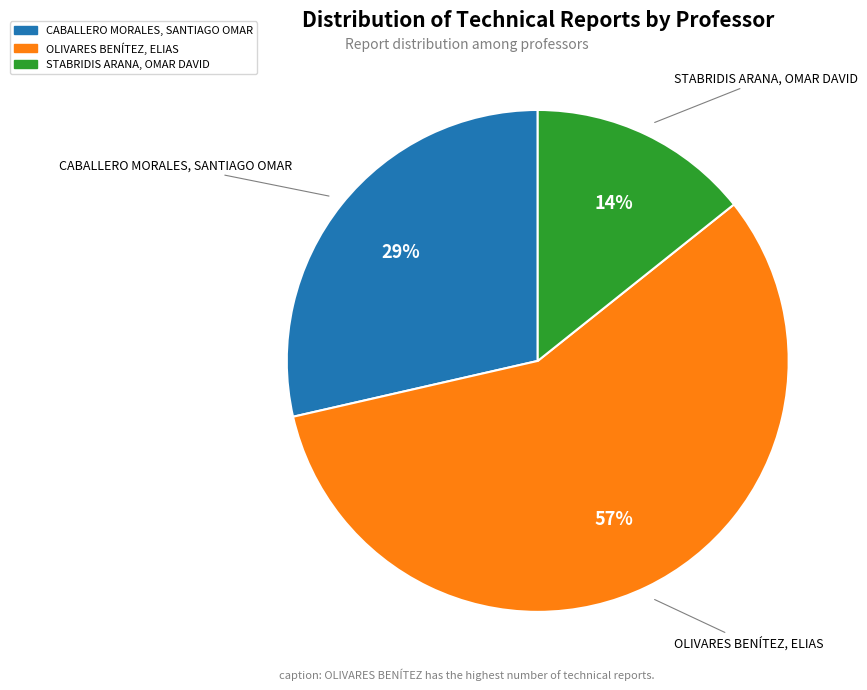

Does any single category account for the majority?

Yes